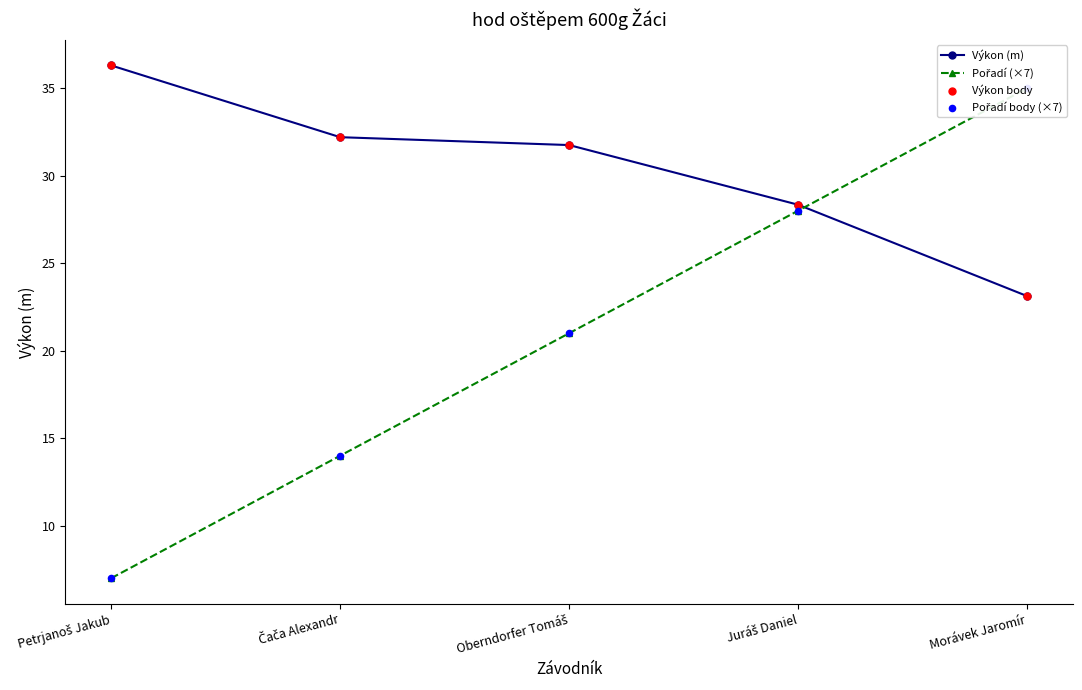

Is the value of Pořadí (×7) at Morávek Jaromír greater than the value of Pořadí body (×7) at Juráš Daniel?

Yes